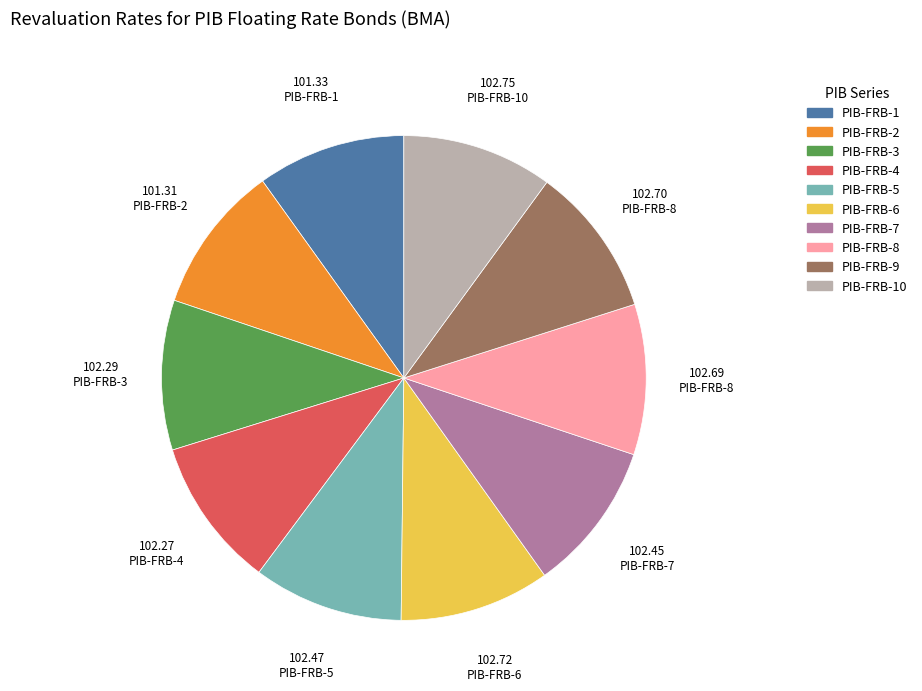

Does any single category account for the majority?

No